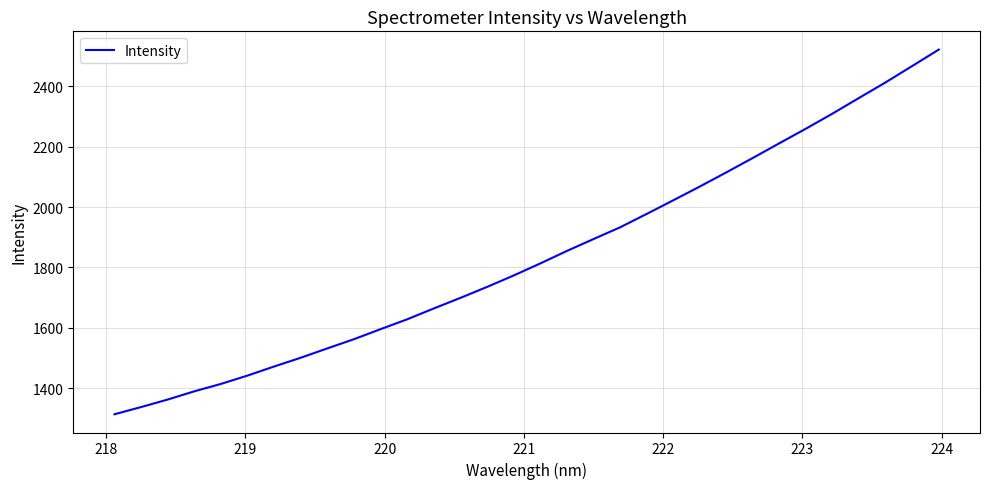

What is the minimum value shown in the chart?

1313.9